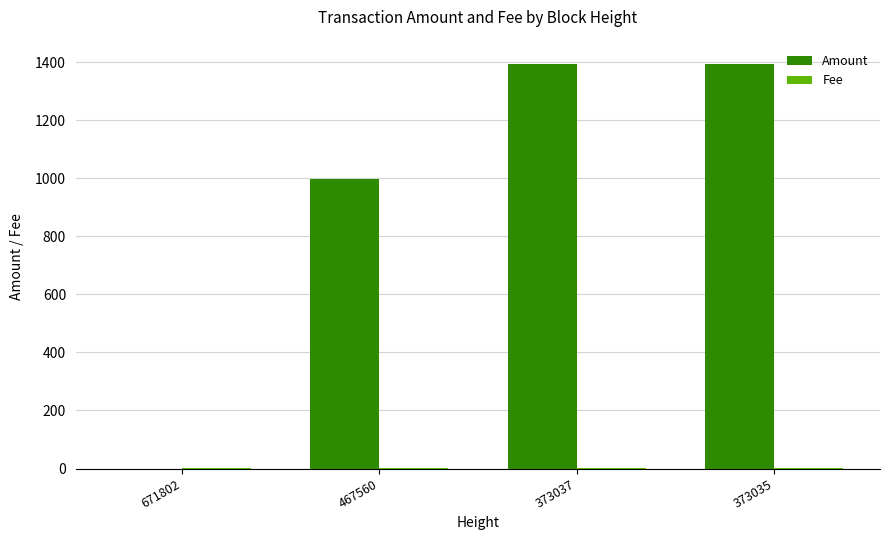

Count the number of data series in this chart.

2